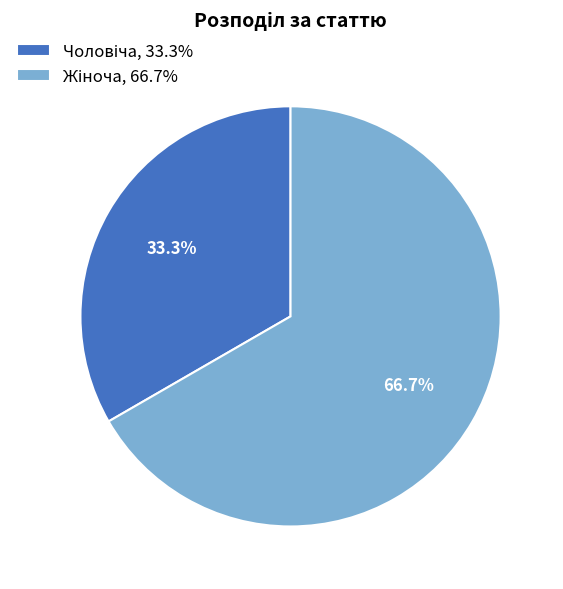

Is there any slice that represents more than half of the pie?

Yes